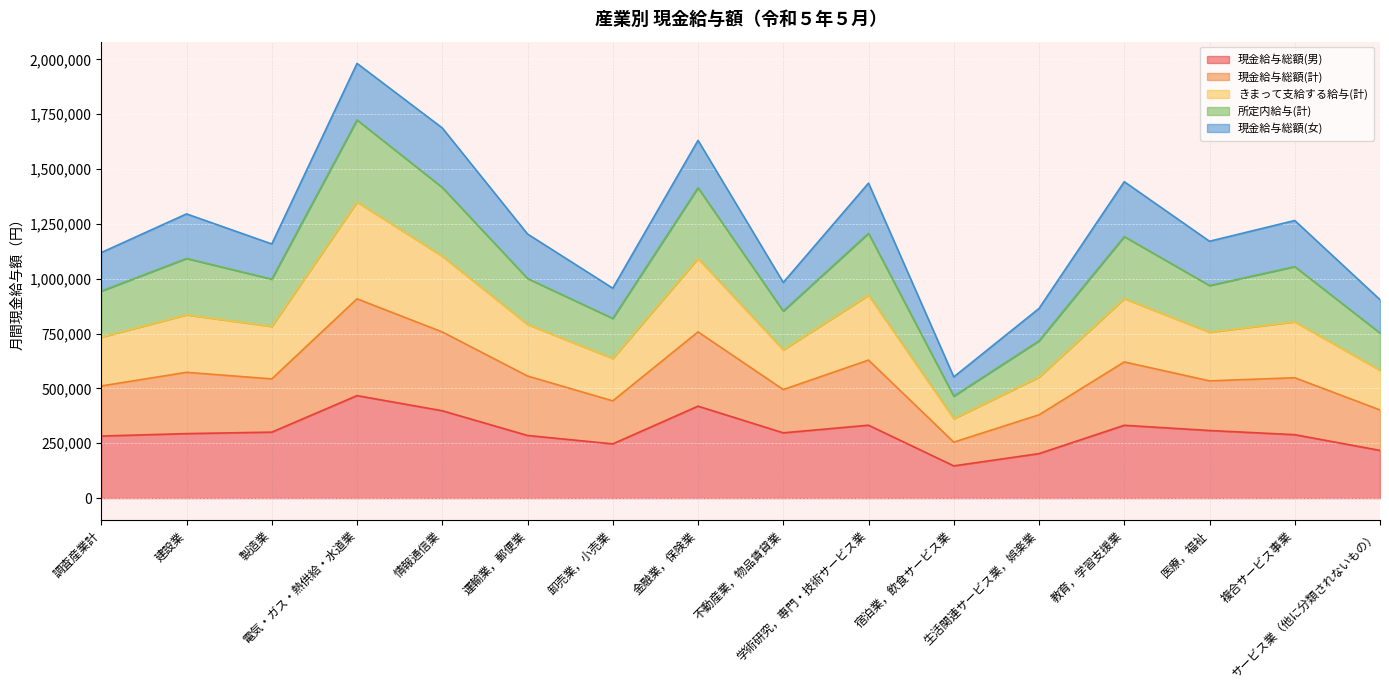

Which has a higher value, 情報通信業 or 不動産業，物品賃貸業?

情報通信業